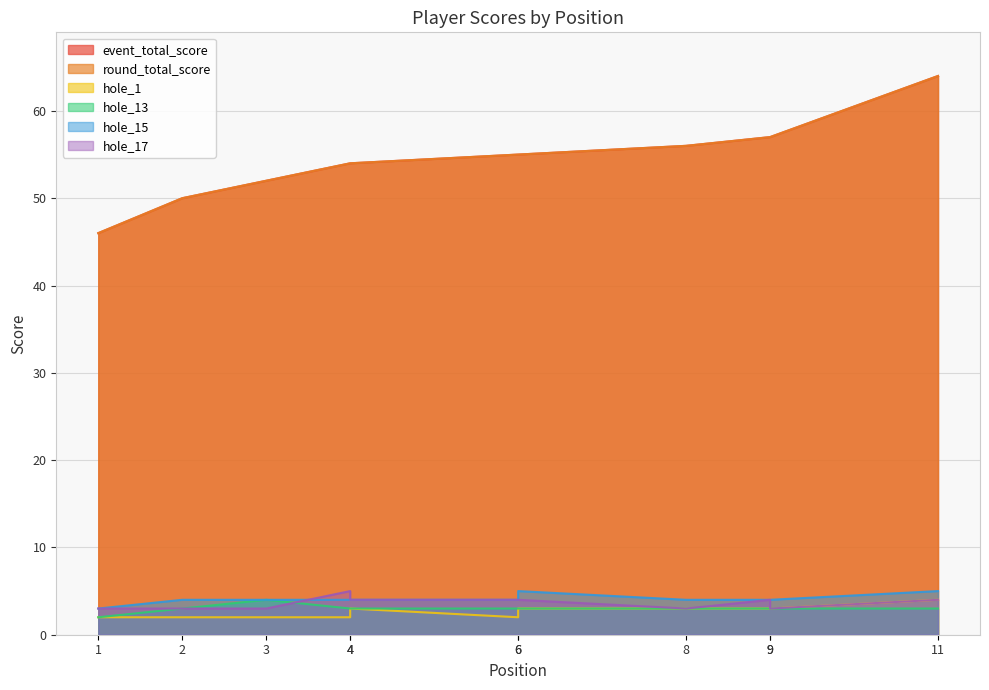

What is the greatest value displayed?

64